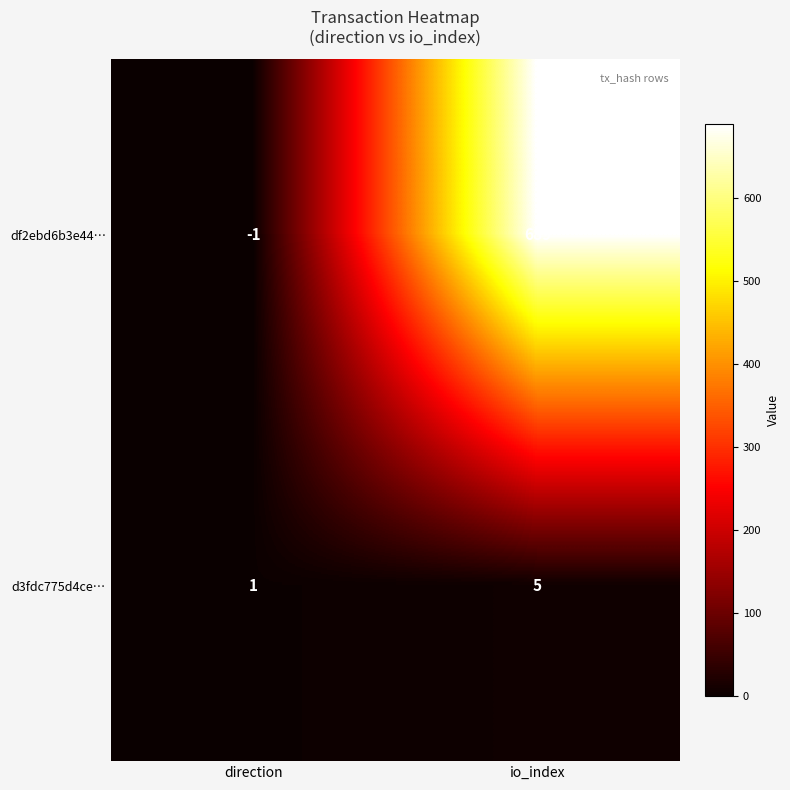

What is the total value across all series at io_index?

694